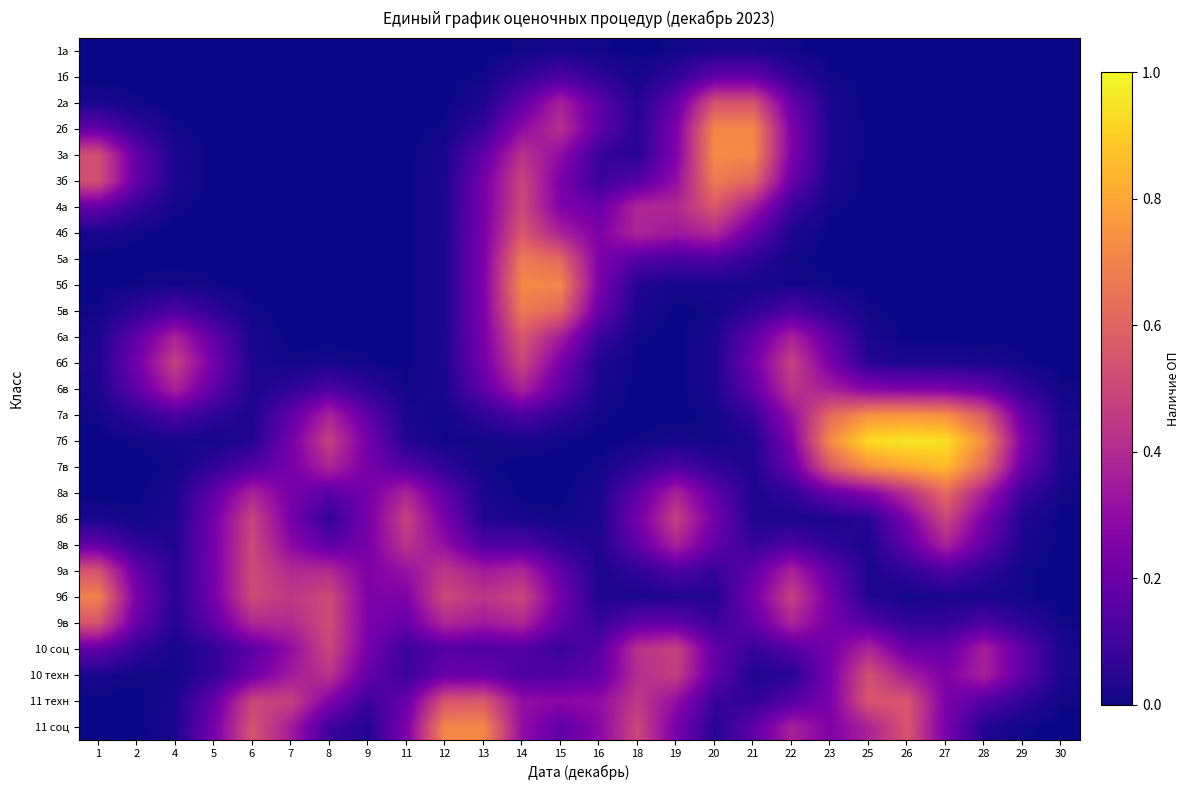

Reading left to right, what are all the values shown in this chart?

1а: 1=0.0	2=0.0	4=0.0	5=0.0	6=0.0	7=0.0	8=0.0	9=0.0	11=0.0	12=0.0	13=0.0	14=0.0	15=0.0	16=0.0	18=0.0	19=0.0	20=0.0	21=0.0	22=0.0	23=0.0	25=0.0	26=0.0	27=0.0	28=0.0	29=0.0	30=0.0
1б: 1=0.0	2=0.0	4=0.0	5=0.0	6=0.0	7=0.0	8=0.0	9=0.0	11=0.0	12=0.0	13=0.0	14=0.1	15=0.1	16=0.1	18=0.0	19=0.1	20=0.2	21=0.2	22=0.1	23=0.0	25=0.0	26=0.0	27=0.0	28=0.0	29=0.0	30=0.0
2а: 1=0.0	2=0.0	4=0.0	5=0.0	6=0.0	7=0.0	8=0.0	9=0.0	11=0.0	12=0.0	13=0.0	14=0.2	15=0.4	16=0.2	18=0.0	19=0.2	20=0.5	21=0.5	22=0.2	23=0.0	25=0.0	26=0.0	27=0.0	28=0.0	29=0.0	30=0.0
2б: 1=0.2	2=0.1	4=0.0	5=0.0	6=0.0	7=0.0	8=0.0	9=0.0	11=0.0	12=0.0	13=0.1	14=0.3	15=0.4	16=0.2	18=0.0	19=0.2	20=0.7	21=0.7	22=0.2	23=0.0	25=0.0	26=0.0	27=0.0	28=0.0	29=0.0	30=0.0
3а: 1=0.5	2=0.2	4=0.0	5=0.0	6=0.0	7=0.0	8=0.0	9=0.0	11=0.0	12=0.0	13=0.2	14=0.4	15=0.3	16=0.1	18=0.0	19=0.3	20=0.7	21=0.7	22=0.2	23=0.0	25=0.0	26=0.0	27=0.0	28=0.0	29=0.0	30=0.0
3б: 1=0.5	2=0.2	4=0.0	5=0.0	6=0.0	7=0.0	8=0.0	9=0.0	11=0.0	12=0.0	13=0.2	14=0.5	15=0.2	16=0.1	18=0.1	19=0.3	20=0.7	21=0.6	22=0.2	23=0.0	25=0.0	26=0.0	27=0.0	28=0.0	29=0.0	30=0.0
4а: 1=0.2	2=0.1	4=0.0	5=0.0	6=0.0	7=0.0	8=0.0	9=0.0	11=0.0	12=0.0	13=0.2	14=0.5	15=0.3	16=0.2	18=0.4	19=0.4	20=0.6	21=0.3	22=0.1	23=0.0	25=0.0	26=0.0	27=0.0	28=0.0	29=0.0	30=0.0
4б: 1=0.0	2=0.0	4=0.0	5=0.0	6=0.0	7=0.0	8=0.0	9=0.0	11=0.0	12=0.0	13=0.2	14=0.6	15=0.4	16=0.2	18=0.4	19=0.3	20=0.4	21=0.2	22=0.0	23=0.0	25=0.0	26=0.0	27=0.0	28=0.0	29=0.0	30=0.0
5а: 1=0.0	2=0.0	4=0.0	5=0.0	6=0.0	7=0.0	8=0.0	9=0.0	11=0.0	12=0.0	13=0.2	14=0.7	15=0.6	16=0.3	18=0.1	19=0.1	20=0.1	21=0.1	22=0.0	23=0.0	25=0.0	26=0.0	27=0.0	28=0.0	29=0.0	30=0.0
5б: 1=0.0	2=0.0	4=0.0	5=0.0	6=0.0	7=0.0	8=0.0	9=0.0	11=0.0	12=0.0	13=0.2	14=0.7	15=0.7	16=0.2	18=0.0	19=0.0	20=0.0	21=0.0	22=0.0	23=0.0	25=0.0	26=0.0	27=0.0	28=0.0	29=0.0	30=0.0
5в: 1=0.0	2=0.1	4=0.1	5=0.1	6=0.0	7=0.0	8=0.0	9=0.0	11=0.0	12=0.0	13=0.2	14=0.7	15=0.6	16=0.2	18=0.0	19=0.0	20=0.0	21=0.1	22=0.1	23=0.1	25=0.0	26=0.0	27=0.0	28=0.0	29=0.0	30=0.0
6а: 1=0.0	2=0.2	4=0.4	5=0.2	6=0.0	7=0.0	8=0.0	9=0.0	11=0.0	12=0.0	13=0.2	14=0.6	15=0.4	16=0.1	18=0.0	19=0.0	20=0.0	21=0.2	22=0.4	23=0.2	25=0.0	26=0.0	27=0.0	28=0.0	29=0.0	30=0.0
6б: 1=0.0	2=0.2	4=0.5	5=0.2	6=0.0	7=0.0	8=0.0	9=0.0	11=0.0	12=0.0	13=0.2	14=0.5	15=0.2	16=0.0	18=0.0	19=0.0	20=0.0	21=0.2	22=0.5	23=0.2	25=0.0	26=0.0	27=0.0	28=0.0	29=0.0	30=0.0
6в: 1=0.0	2=0.2	4=0.4	5=0.2	6=0.0	7=0.1	8=0.1	9=0.1	11=0.0	12=0.0	13=0.2	14=0.4	15=0.2	16=0.0	18=0.0	19=0.0	20=0.0	21=0.2	22=0.4	23=0.4	25=0.3	26=0.3	27=0.2	28=0.2	29=0.1	30=0.0
7а: 1=0.0	2=0.1	4=0.1	5=0.1	6=0.0	7=0.2	8=0.4	9=0.2	11=0.0	12=0.0	13=0.1	14=0.1	15=0.1	16=0.0	18=0.0	19=0.0	20=0.0	21=0.1	22=0.3	23=0.6	25=0.7	26=0.7	27=0.7	28=0.6	29=0.2	30=0.0
7б: 1=0.0	2=0.0	4=0.0	5=0.0	6=0.0	7=0.2	8=0.5	9=0.2	11=0.0	12=0.0	13=0.0	14=0.0	15=0.0	16=0.0	18=0.0	19=0.0	20=0.0	21=0.0	22=0.3	23=0.7	25=0.9	26=1.0	27=0.9	28=0.7	29=0.2	30=0.0
7в: 1=0.0	2=0.0	4=0.0	5=0.1	6=0.1	7=0.2	8=0.4	9=0.2	11=0.1	12=0.1	13=0.0	14=0.0	15=0.0	16=0.0	18=0.1	19=0.1	20=0.1	21=0.0	22=0.2	23=0.6	25=0.7	26=0.8	27=0.9	28=0.6	29=0.2	30=0.0
8а: 1=0.0	2=0.0	4=0.0	5=0.2	6=0.4	7=0.2	8=0.2	9=0.2	11=0.4	12=0.2	13=0.0	14=0.0	15=0.0	16=0.0	18=0.2	19=0.4	20=0.2	21=0.0	22=0.1	23=0.2	25=0.3	26=0.4	27=0.6	28=0.4	29=0.1	30=0.0
8б: 1=0.0	2=0.0	4=0.0	5=0.2	6=0.5	7=0.2	8=0.1	9=0.2	11=0.5	12=0.2	13=0.0	14=0.0	15=0.0	16=0.0	18=0.2	19=0.5	20=0.2	21=0.0	22=0.0	23=0.0	25=0.0	26=0.2	27=0.5	28=0.2	29=0.0	30=0.0
8в: 1=0.2	2=0.1	4=0.0	5=0.2	6=0.5	7=0.3	8=0.2	9=0.2	11=0.4	12=0.3	13=0.1	14=0.1	15=0.1	16=0.0	18=0.2	19=0.4	20=0.2	21=0.1	22=0.1	23=0.1	25=0.0	26=0.2	27=0.4	28=0.2	29=0.0	30=0.0
9а: 1=0.5	2=0.2	4=0.0	5=0.2	6=0.5	7=0.4	8=0.4	9=0.2	11=0.3	12=0.4	13=0.3	14=0.4	15=0.2	16=0.0	18=0.1	19=0.1	20=0.1	21=0.2	22=0.4	23=0.2	25=0.0	26=0.1	27=0.1	28=0.1	29=0.0	30=0.0
9б: 1=0.7	2=0.2	4=0.0	5=0.2	6=0.5	7=0.4	8=0.5	9=0.2	11=0.3	12=0.5	13=0.4	14=0.5	15=0.2	16=0.0	18=0.0	19=0.0	20=0.0	21=0.2	22=0.5	23=0.2	25=0.0	26=0.0	27=0.0	28=0.0	29=0.0	30=0.0
9в: 1=0.5	2=0.2	4=0.0	5=0.2	6=0.4	7=0.4	8=0.5	9=0.2	11=0.2	12=0.4	13=0.3	14=0.4	15=0.2	16=0.1	18=0.2	19=0.2	20=0.1	21=0.2	22=0.4	23=0.2	25=0.1	26=0.1	27=0.1	28=0.1	29=0.1	30=0.0
10 соц: 1=0.2	2=0.1	4=0.0	5=0.1	6=0.2	7=0.3	8=0.5	9=0.2	11=0.1	12=0.1	13=0.1	14=0.1	15=0.1	16=0.1	18=0.4	19=0.5	20=0.2	21=0.1	22=0.1	23=0.2	25=0.4	26=0.2	27=0.2	28=0.4	29=0.2	30=0.0
10 техн: 1=0.0	2=0.0	4=0.0	5=0.1	6=0.2	7=0.3	8=0.4	9=0.2	11=0.1	12=0.2	13=0.2	14=0.1	15=0.1	16=0.2	18=0.4	19=0.5	20=0.2	21=0.0	22=0.0	23=0.2	25=0.5	26=0.4	27=0.2	28=0.4	29=0.2	30=0.0
11 техн: 1=0.0	2=0.0	4=0.0	5=0.2	6=0.5	7=0.5	8=0.3	9=0.1	11=0.2	12=0.5	13=0.6	14=0.3	15=0.3	16=0.3	18=0.5	19=0.3	20=0.1	21=0.1	22=0.1	23=0.2	25=0.6	26=0.6	27=0.2	28=0.1	29=0.1	30=0.0
11 соц: 1=0.0	2=0.0	4=0.0	5=0.2	6=0.5	7=0.4	8=0.1	9=0.0	11=0.2	12=0.7	13=0.7	14=0.3	15=0.2	16=0.3	18=0.5	19=0.2	20=0.0	21=0.2	22=0.4	23=0.2	25=0.4	26=0.6	27=0.2	28=0.0	29=0.0	30=0.0